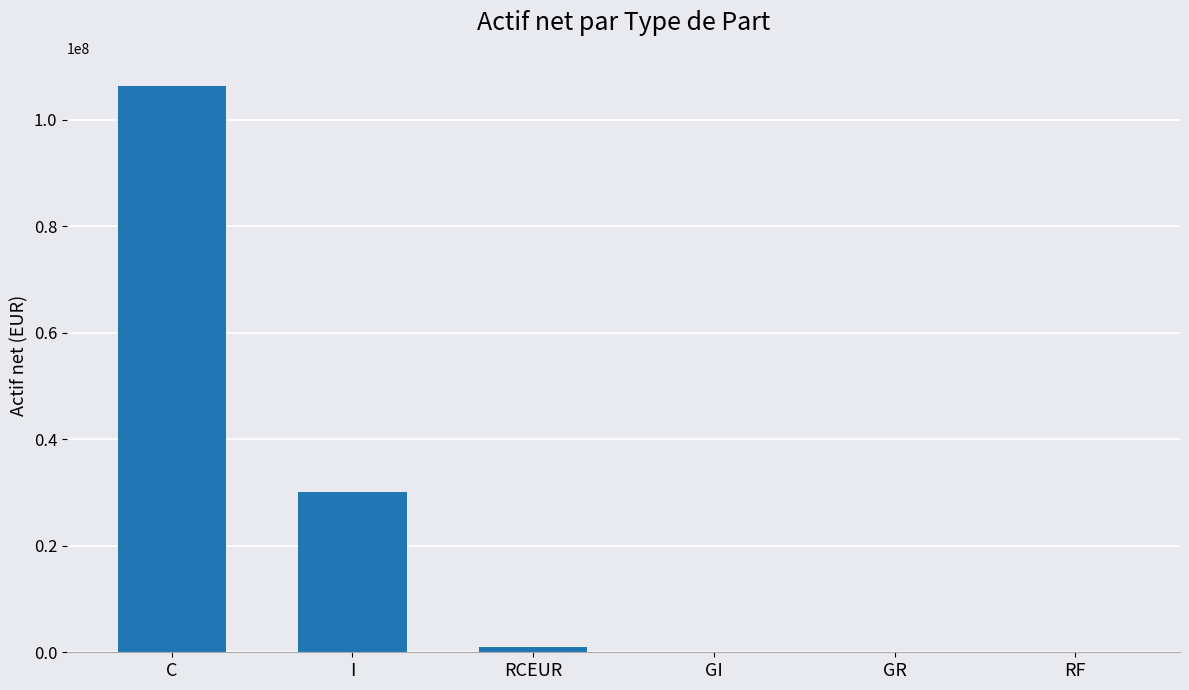

Which has a higher value, RF or C?

C